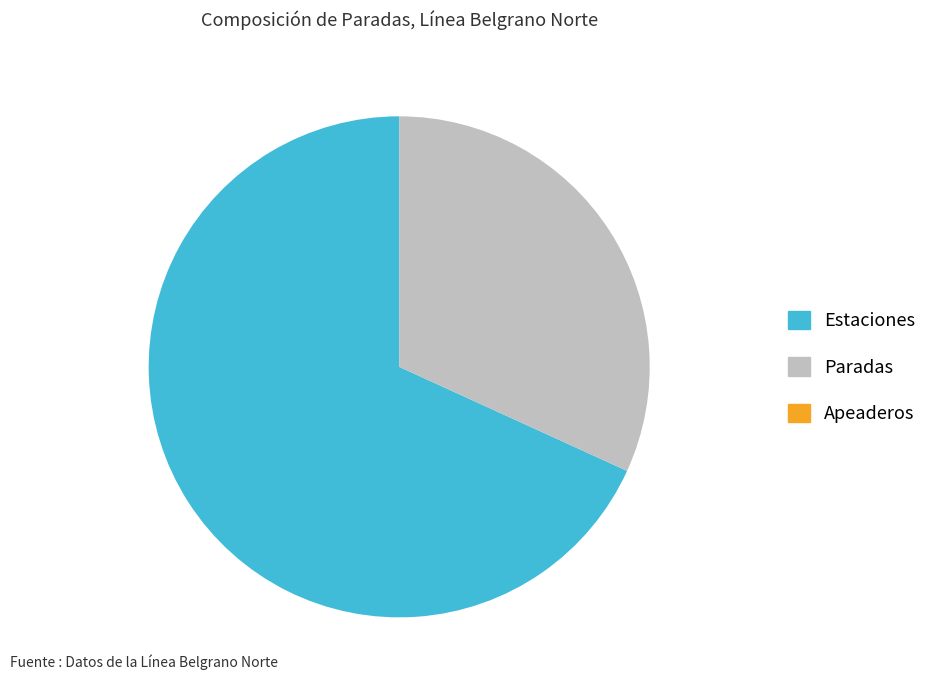

Is there any slice that represents more than half of the pie?

Yes